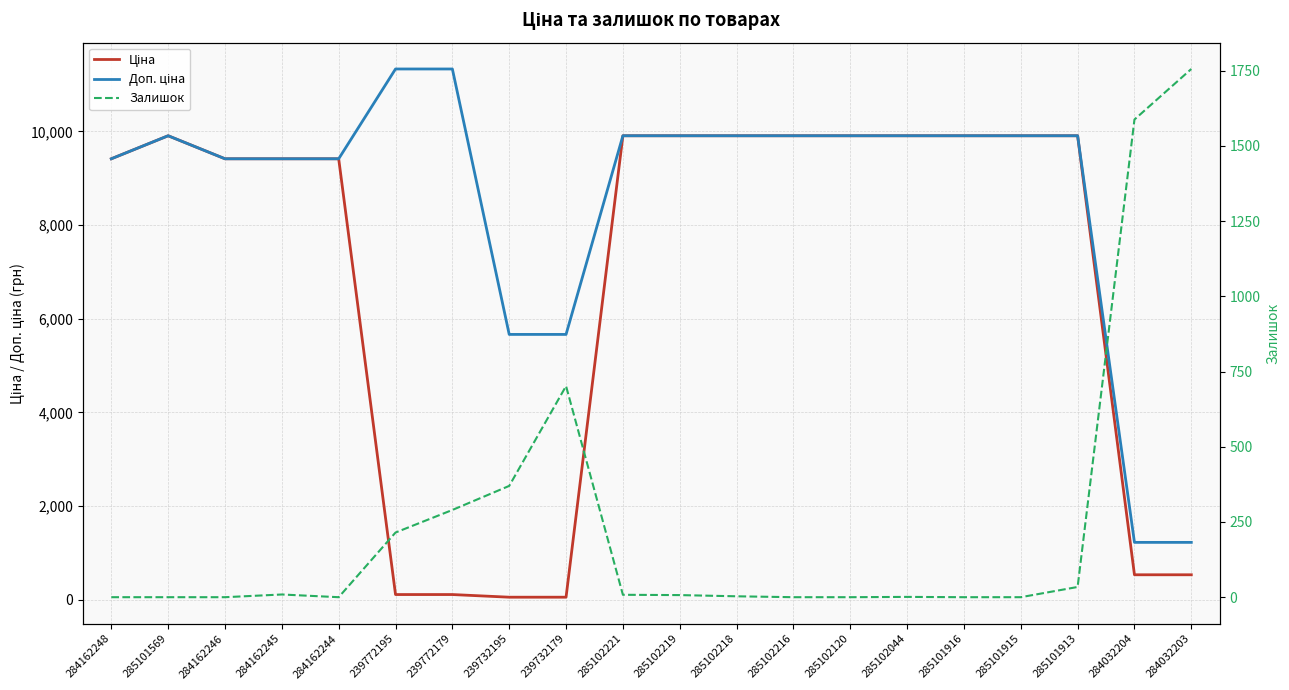

Is the value of Залишок at 285102218 greater than the value of Доп. ціна at 284162248?

No